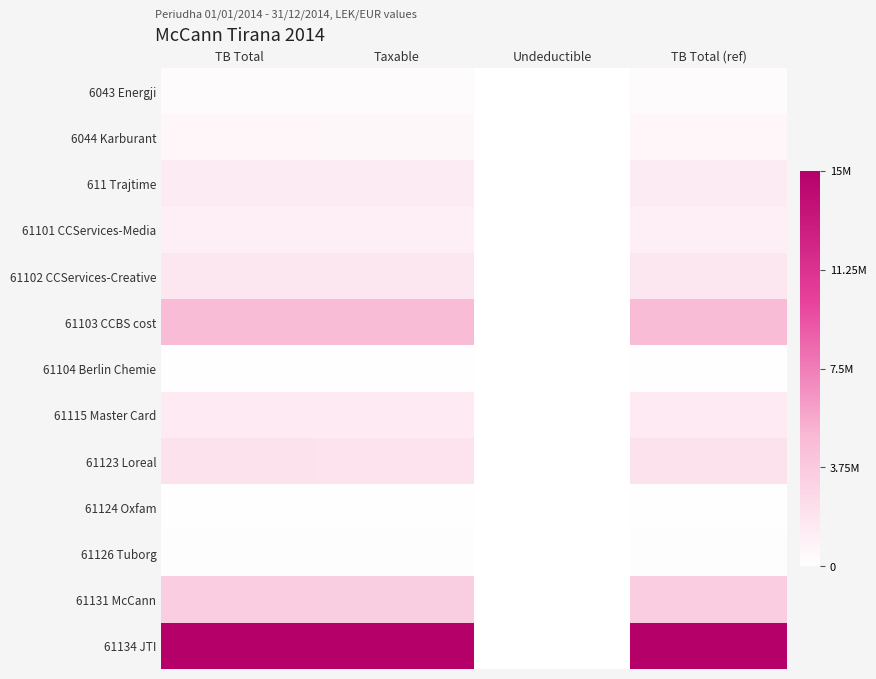

Which series has the largest total across all categories?

61134 JTI